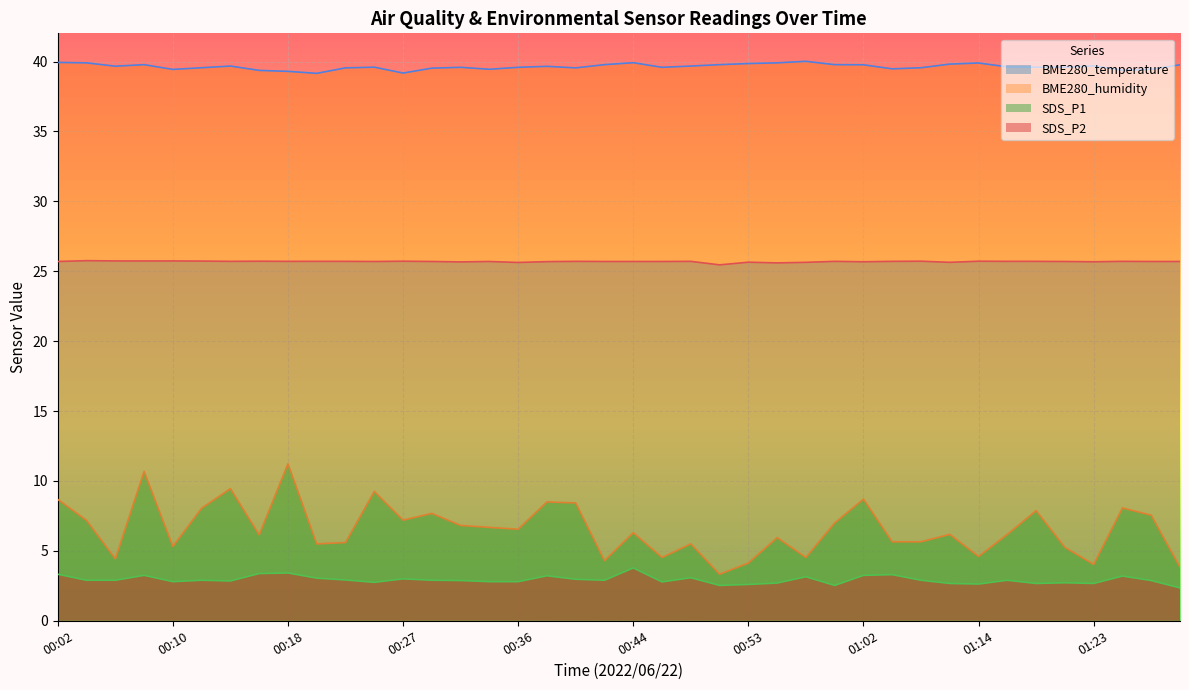

At 01:02, list the series in order from smallest to largest.

SDS_P2, SDS_P1, BME280_temperature, BME280_humidity